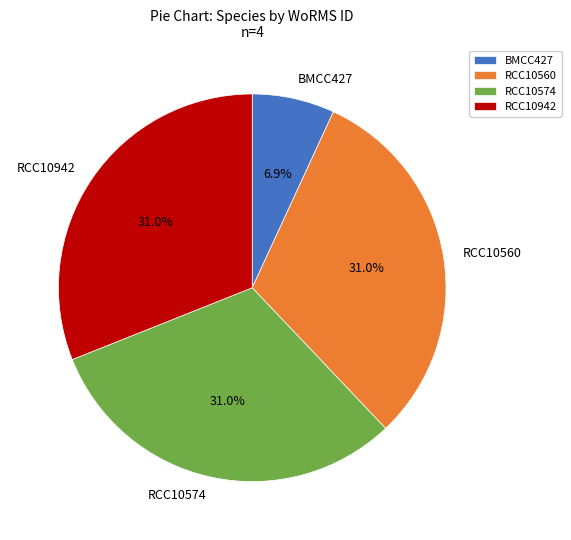

Count the number of slices in the pie.

4